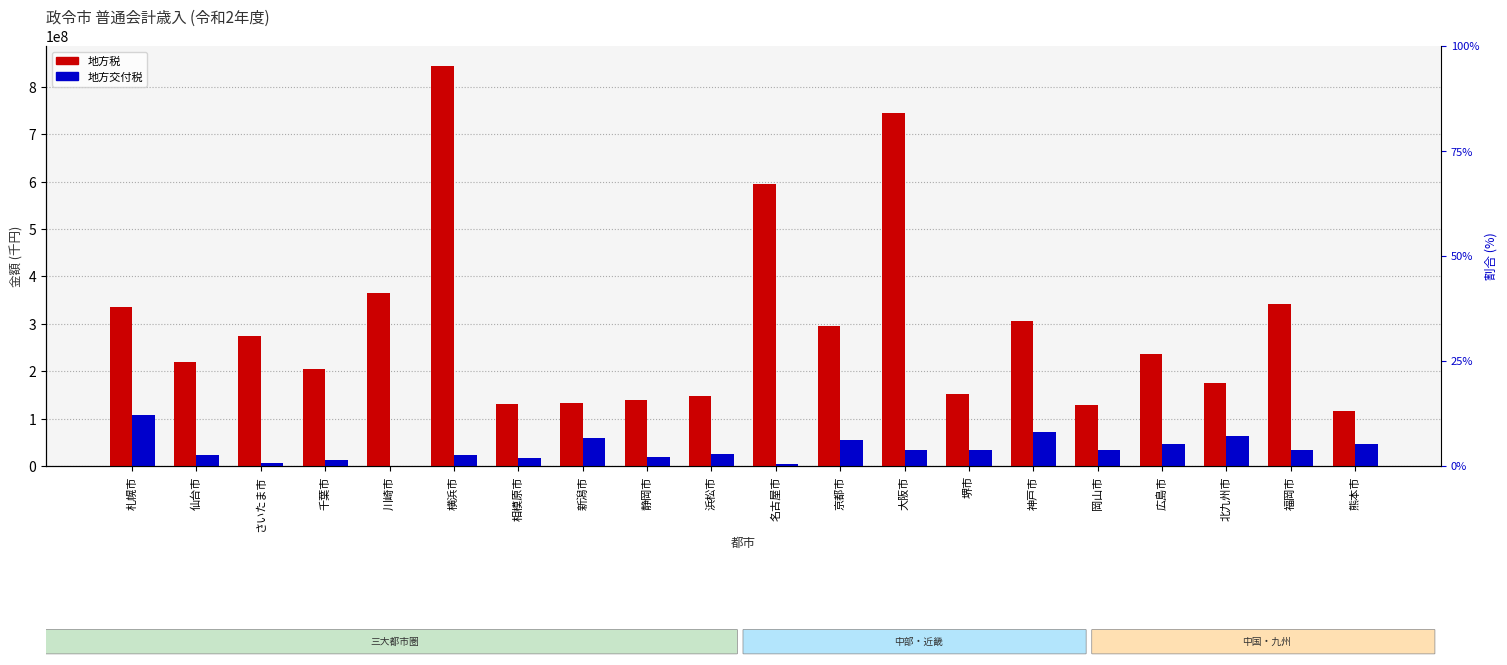

How many data points in 地方交付税 are less than 33823377?

10